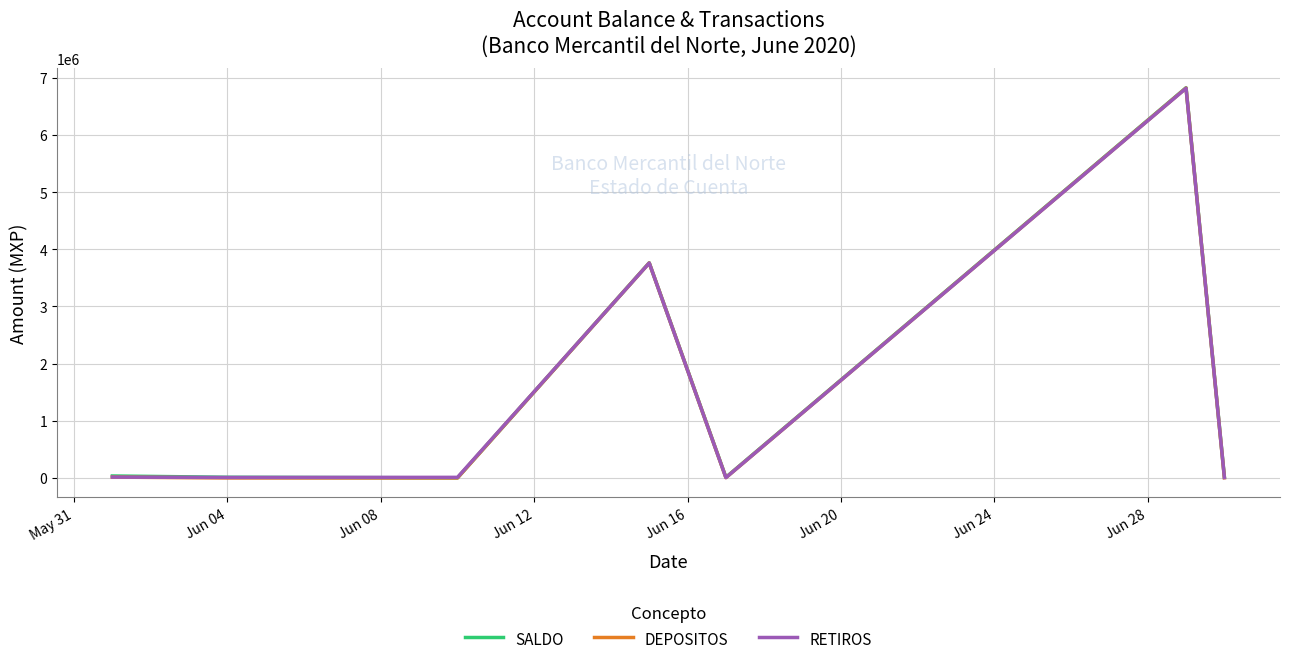

What is the maximum value shown in the chart?

6827398.0